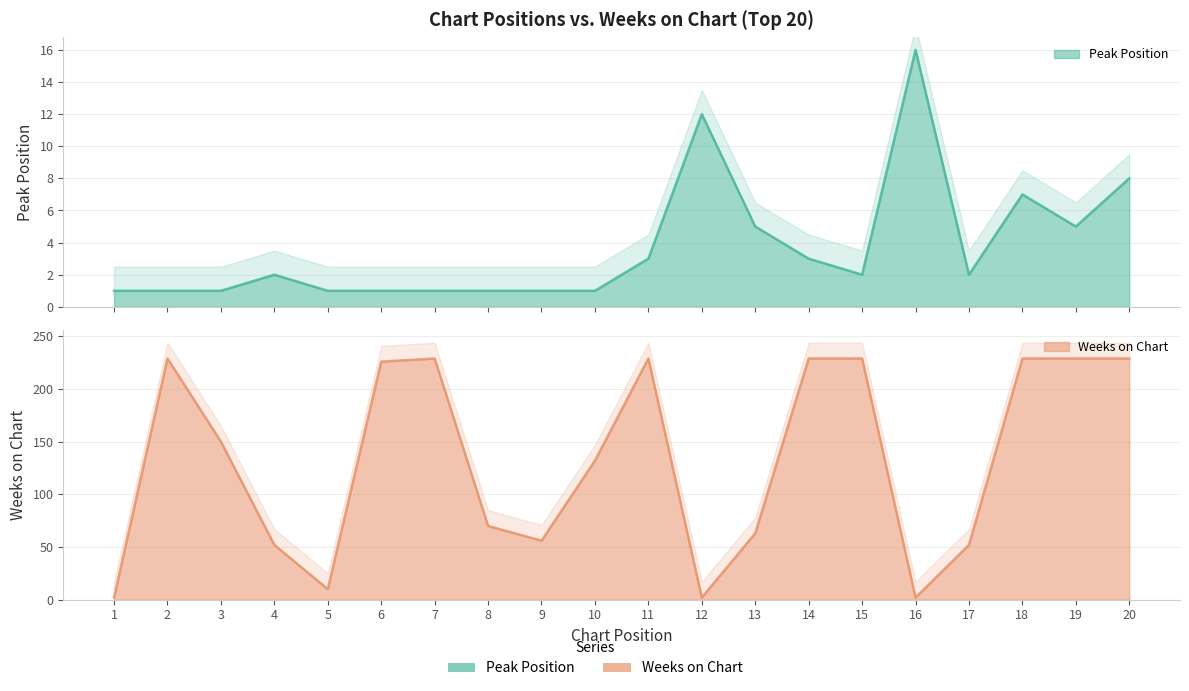

Between 6 and 19, which series saw the biggest shift?

Peak Position